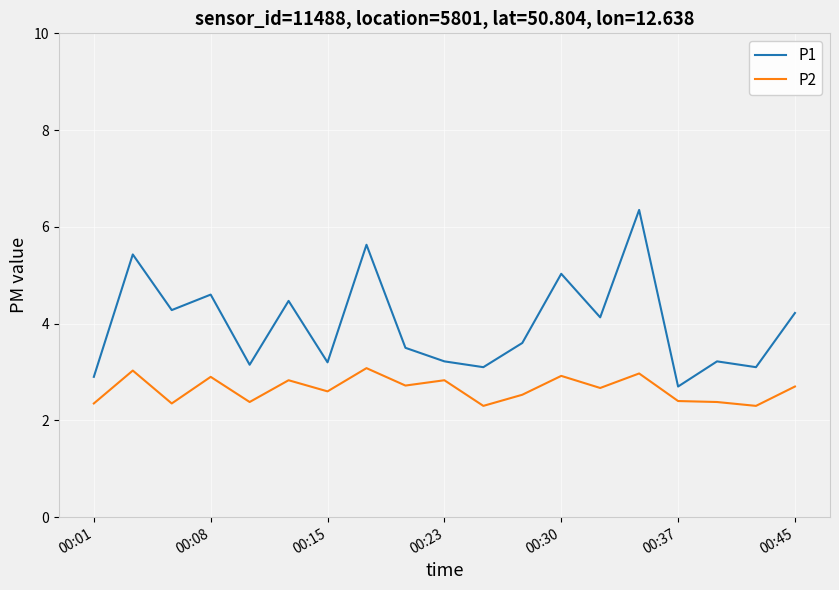

Rank the series by their average value, from highest to lowest.

P1, P2